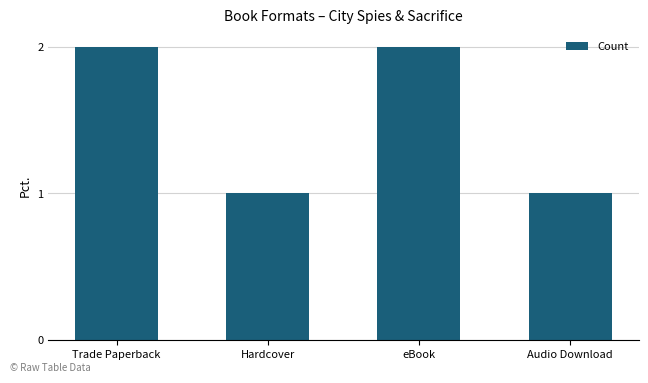

What is the label of the 1st bar from the left?

Trade Paperback